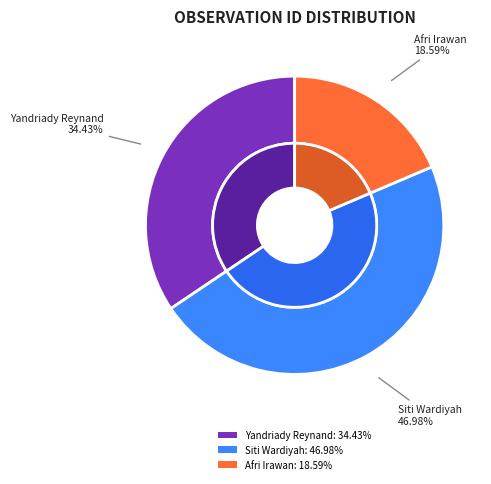

What is the smallest slice in the pie chart?

Afri Irawan